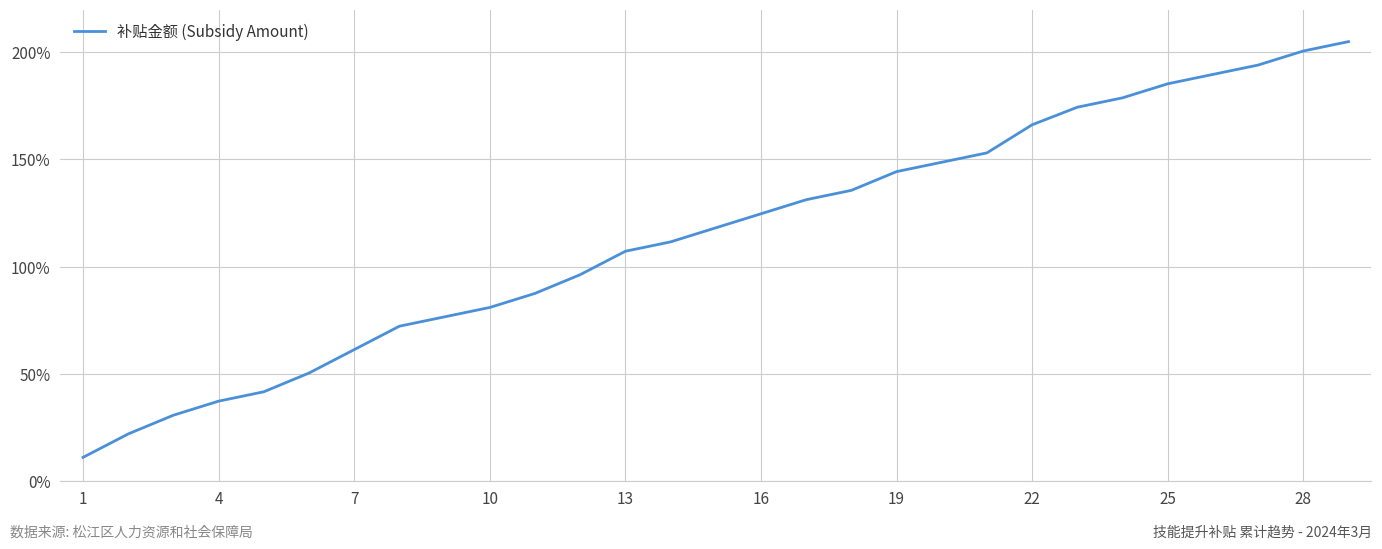

What is the difference between the maximum and minimum values?

194.1